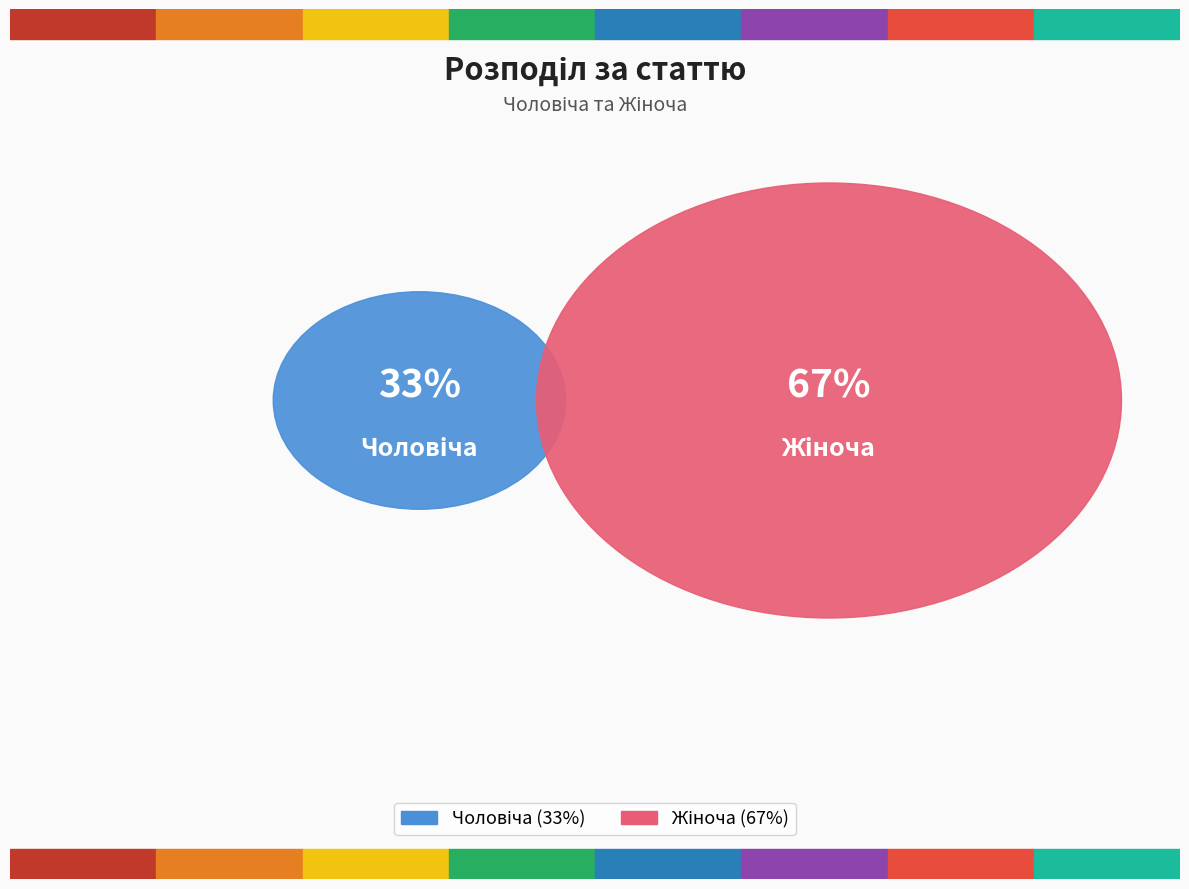

Which has a higher value, Чоловіча or Жіноча?

Жіноча